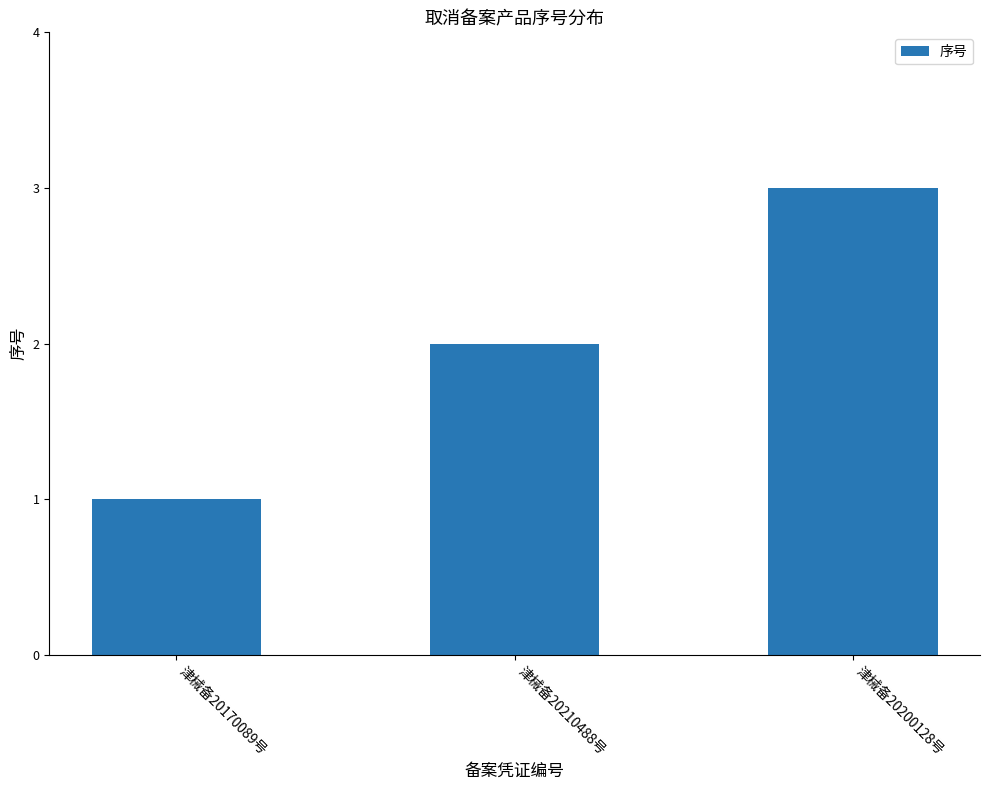

Reading left to right, what are all the values shown in this chart?

1	2	3